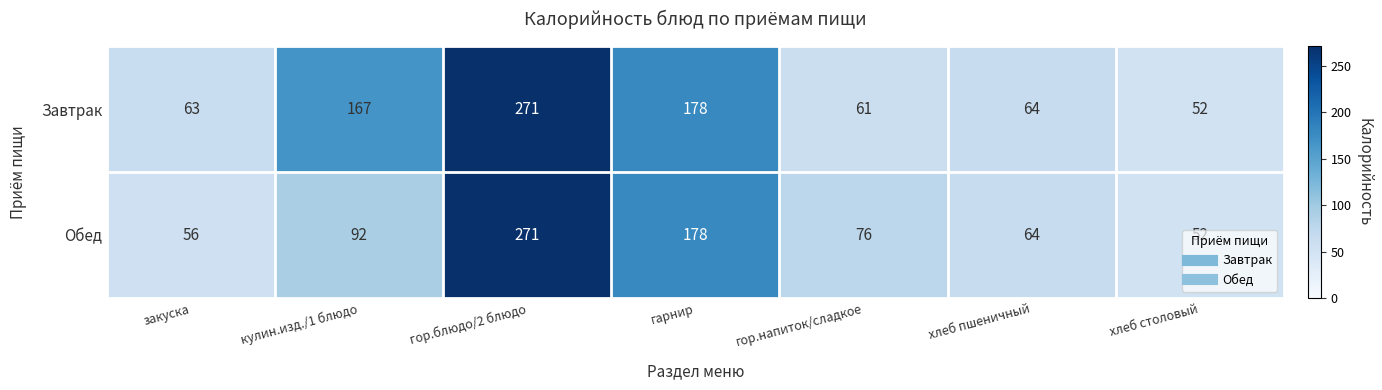

Count the number of data series in this chart.

2